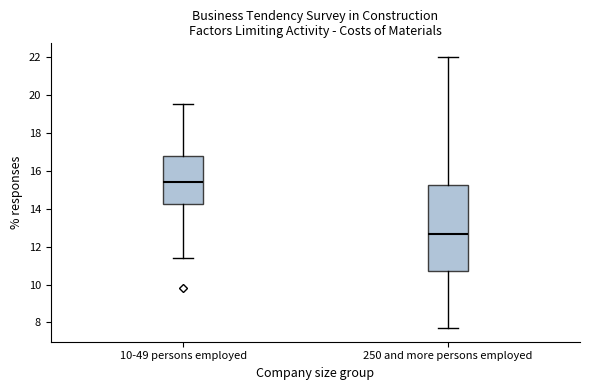

Comparing the boxes themselves (not the whiskers), which one is the tallest?

250 and more persons employed